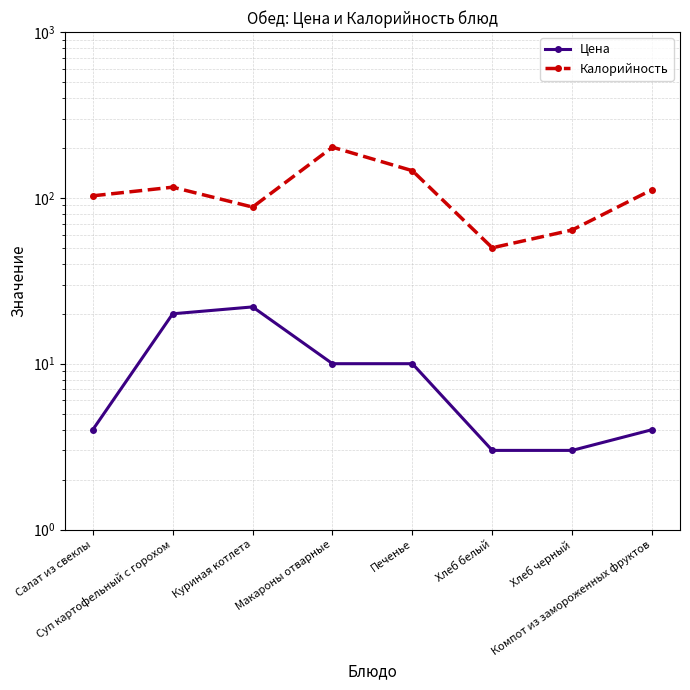

Reading right to left, list all the values displayed in this chart.

Цена: Компот из замороженных фруктов=4.0	Хлеб черный=3.0	Хлеб белый=3.0	Печенье=10.0	Макароны отварные=10.0	Куриная котлета=22.0	Суп картофельный с горохом=20.0	Салат из свеклы=4.0
Калорийность: Компот из замороженных фруктов=112.0	Хлеб черный=64.0	Хлеб белый=50.0	Печенье=145.8	Макароны отварные=202.1	Куриная котлета=88.0	Суп картофельный с горохом=116.0	Салат из свеклы=102.9